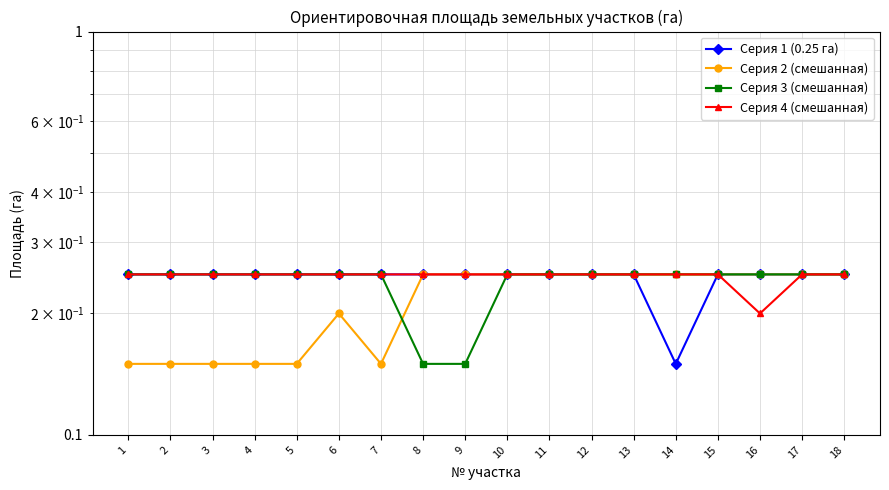

Rank the categories by Серия 1 (0.25 га) value from lowest to highest.

14, 1, 2, 3, 4, 5, 6, 7, 8, 9, 10, 11, 12, 13, 15, 16, 17, 18